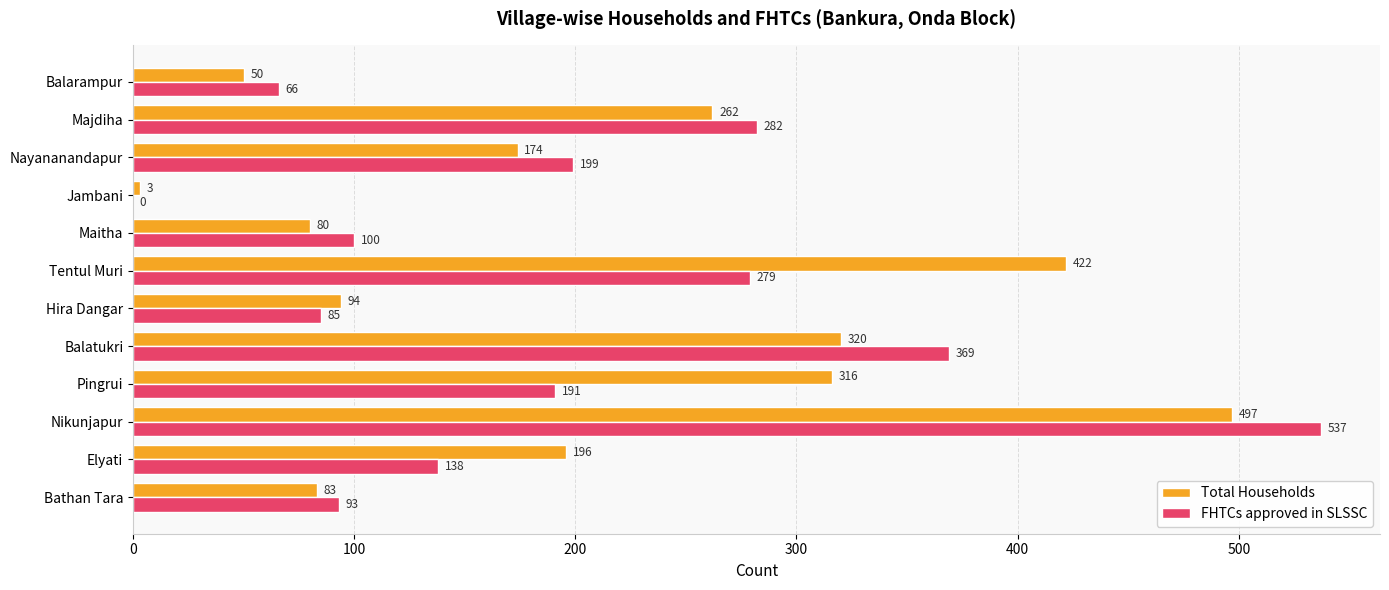

What is the highest value of the Total Households series?

497